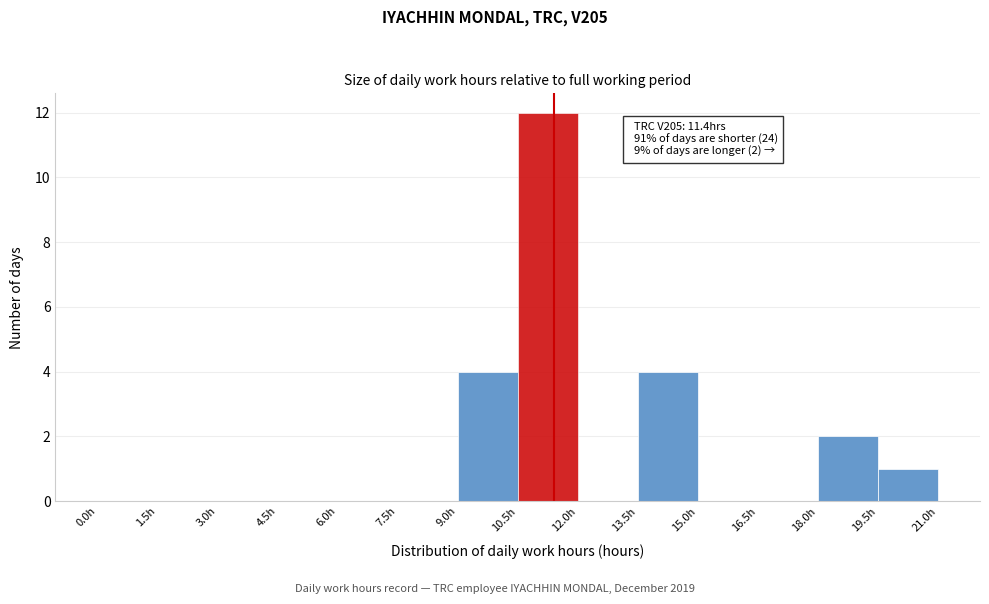

Which range on the x-axis has the tallest bar?

10.5 to 12.0